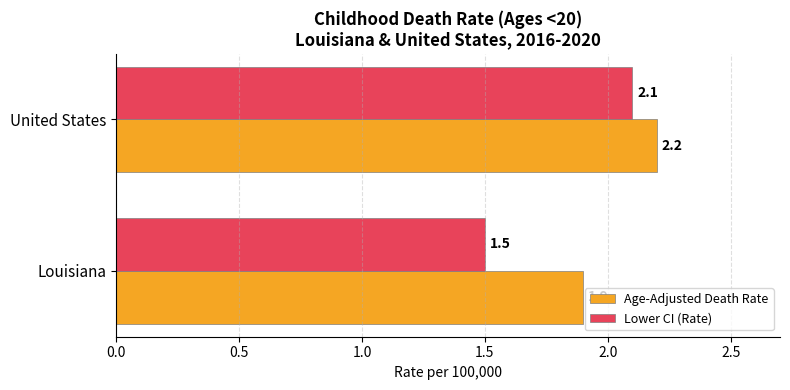

What value does the Lower CI (Rate) series have at United States?

2.1